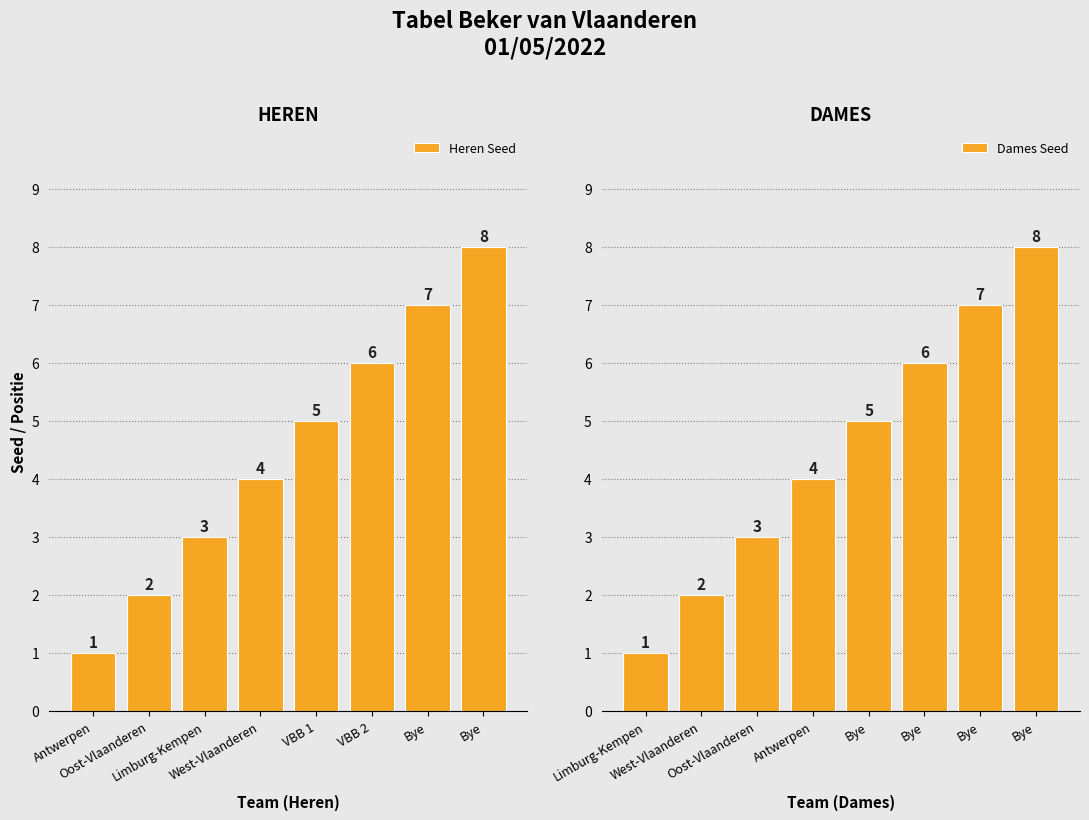

Where is Heren Seed nearest to the value 4?

West-Vlaanderen